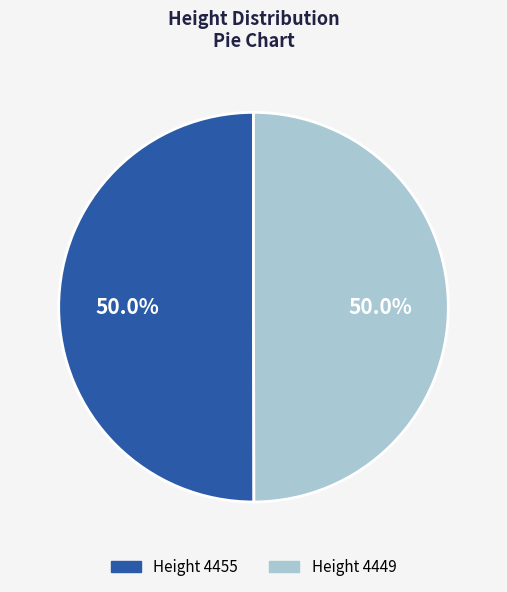

What is the ratio of the value at Height 4449 to the value at Height 4455?

1.0